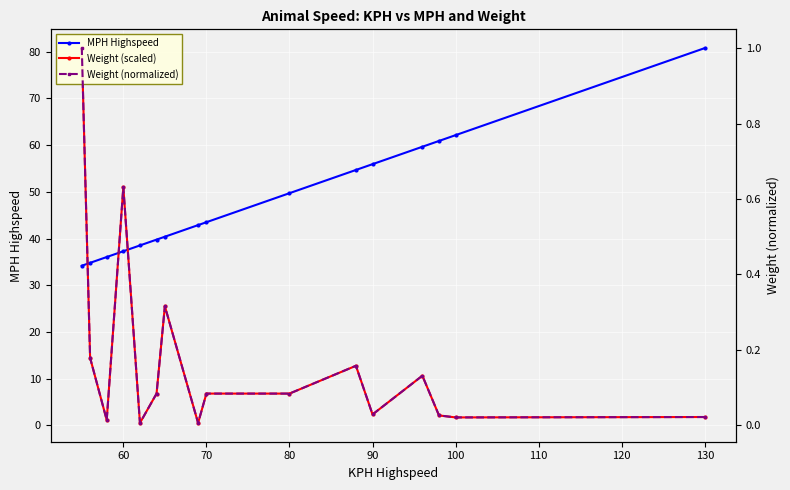

Is the value of MPH Highspeed at 70 greater than the value of Weight (scaled) at 70?

Yes